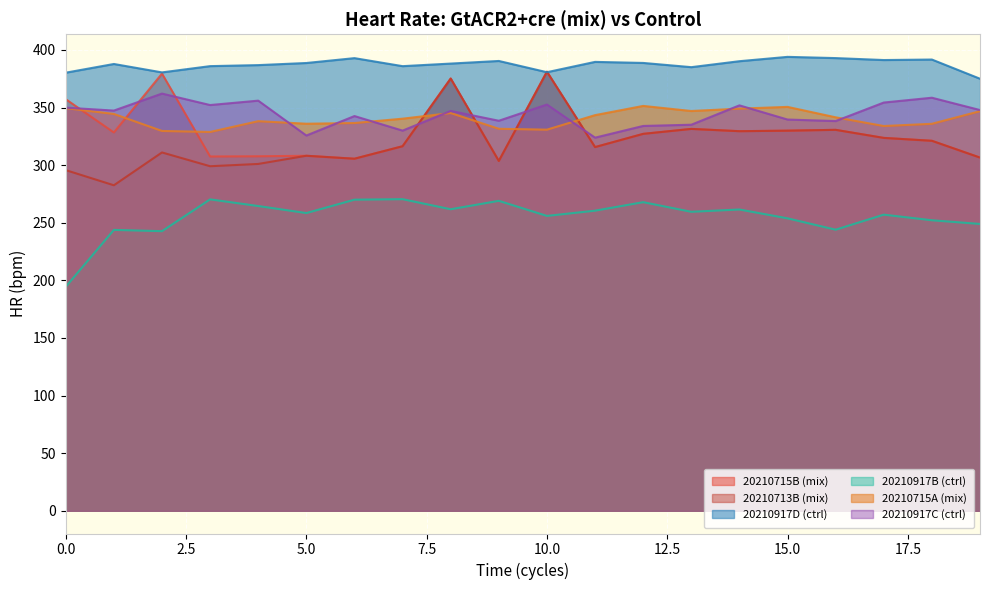

At which label does 20210713B (mix) first exceed 316?

7